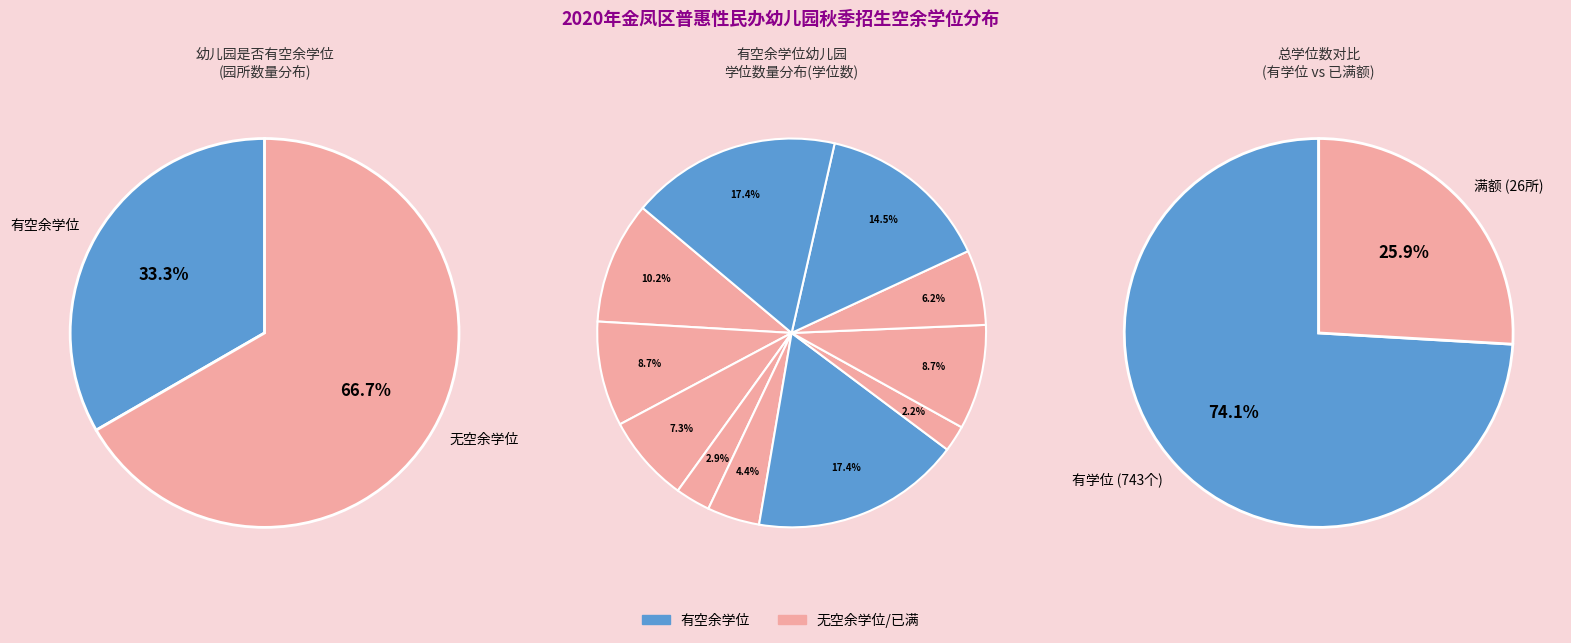

Is 2 the majority of the pie?

No